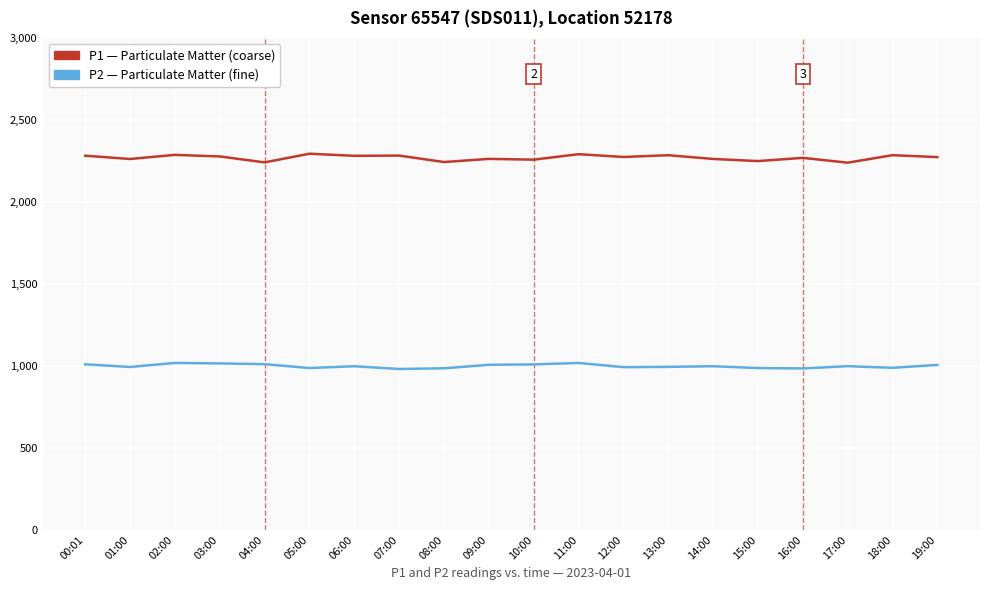

What is the greatest value displayed?

2295.2